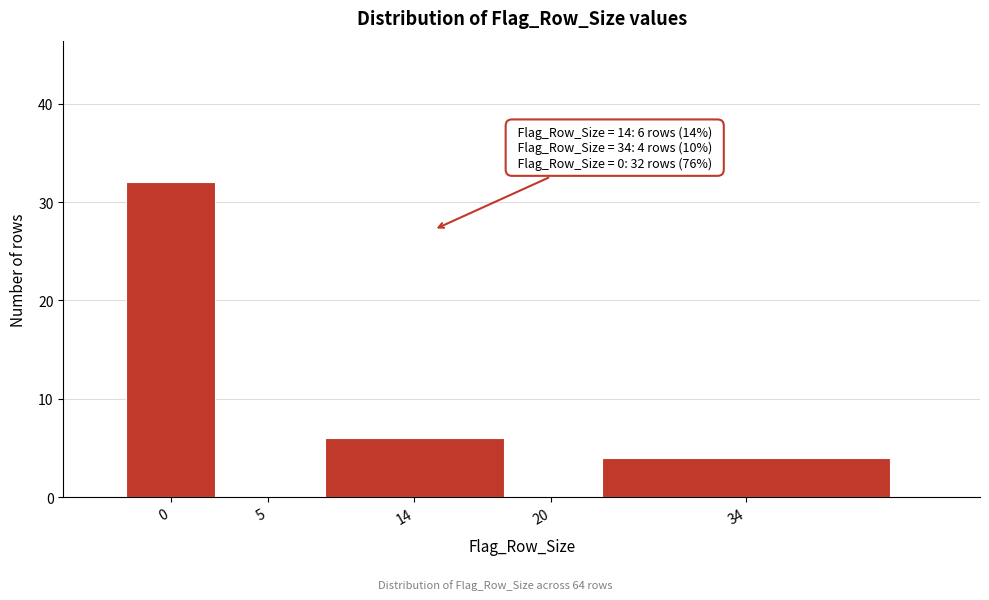

Reading left to right, extract all data points from this chart.

0=32	5=0	14=6	20=0	34=4